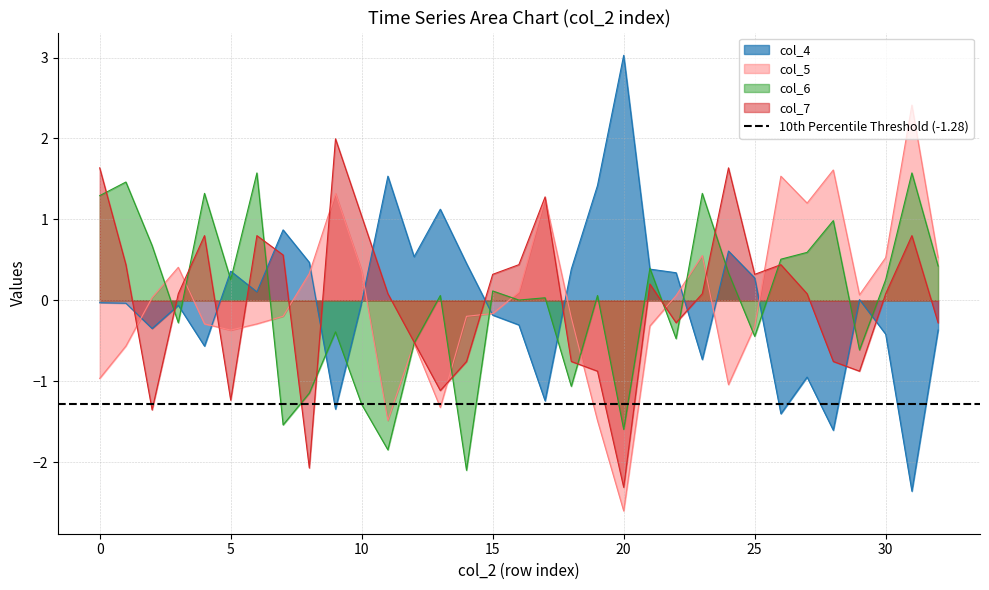

Which series has the largest total across all categories?

col_5